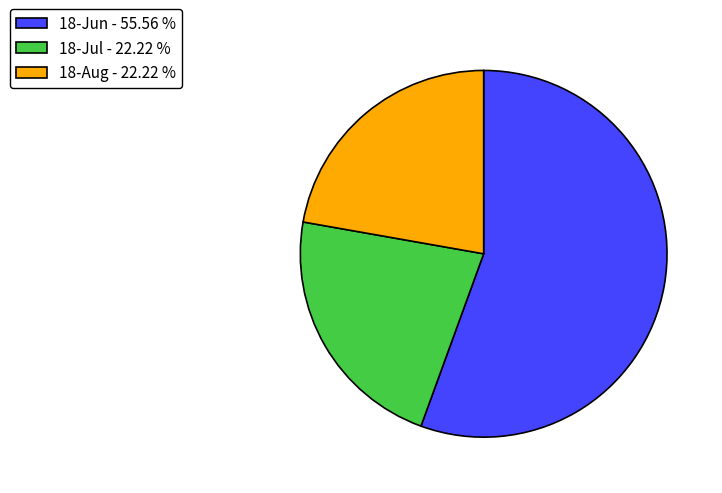

Which category accounts for the majority?

18-Jun